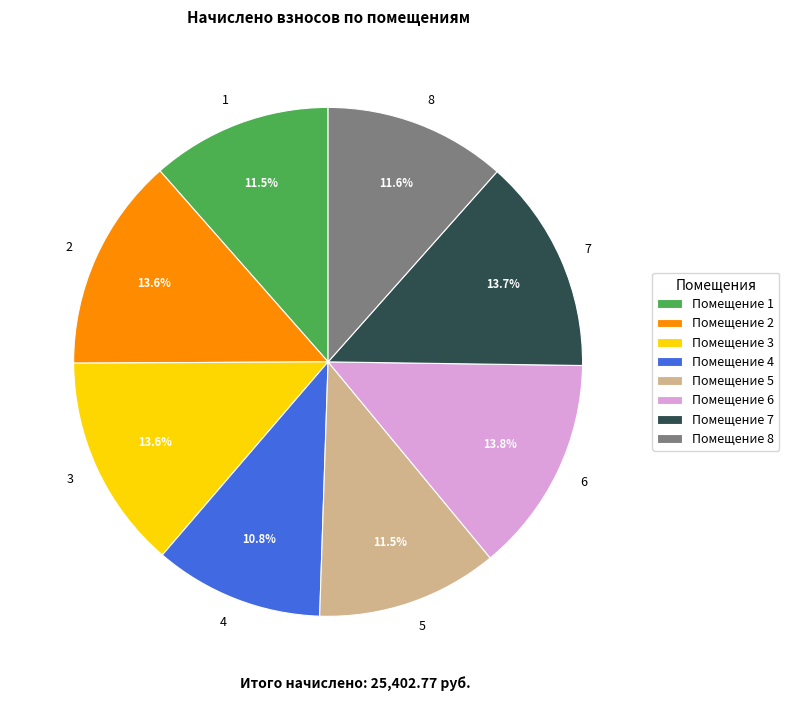

Is the sum of 5 and 1 greater than half?

No